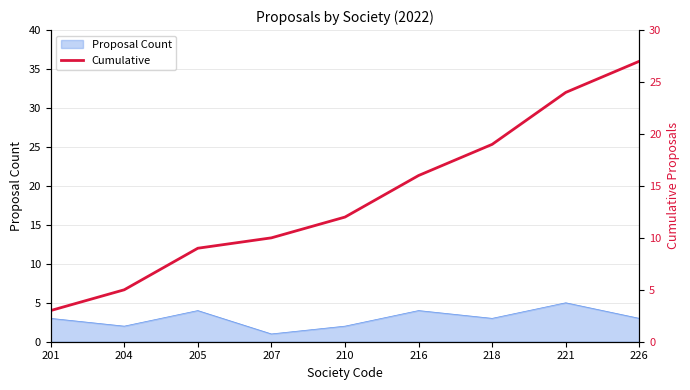

Which category has the lowest value in the Proposal Count series?

207